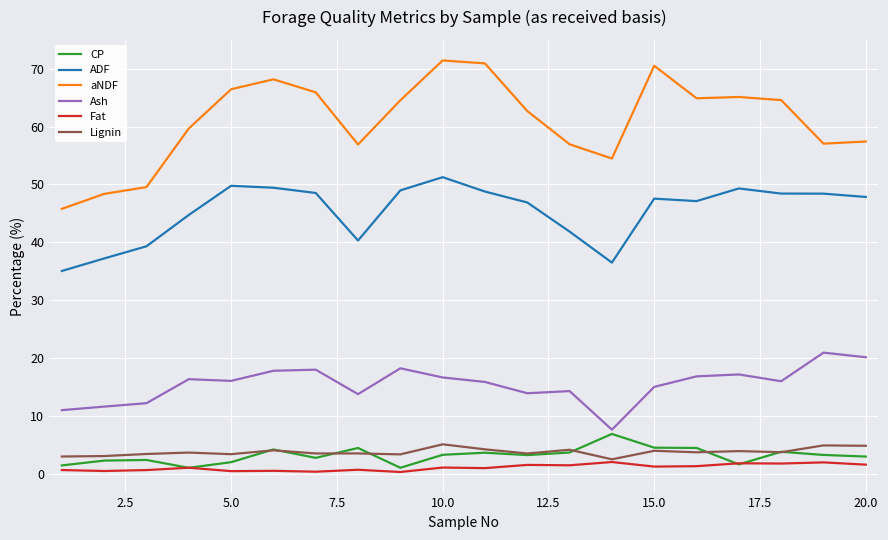

Which series has the largest total across all categories?

aNDF